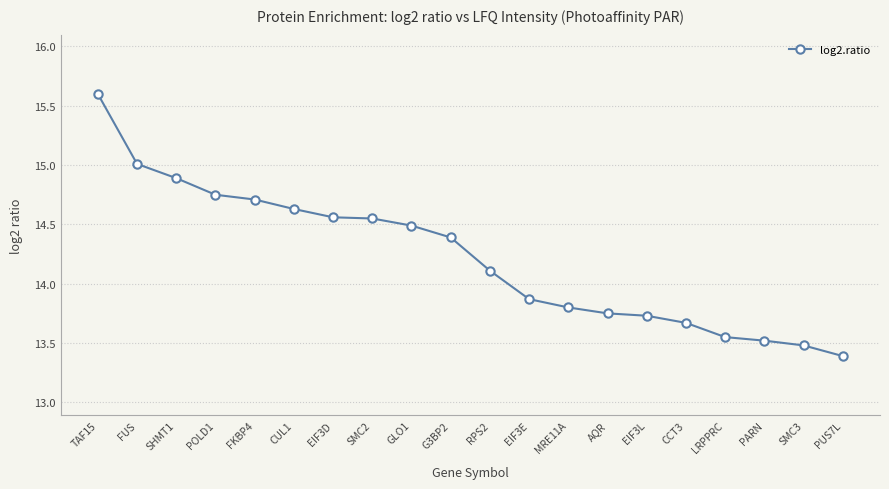

Approximately how many times larger is the value at EIF3E compared to AQR?

1.0